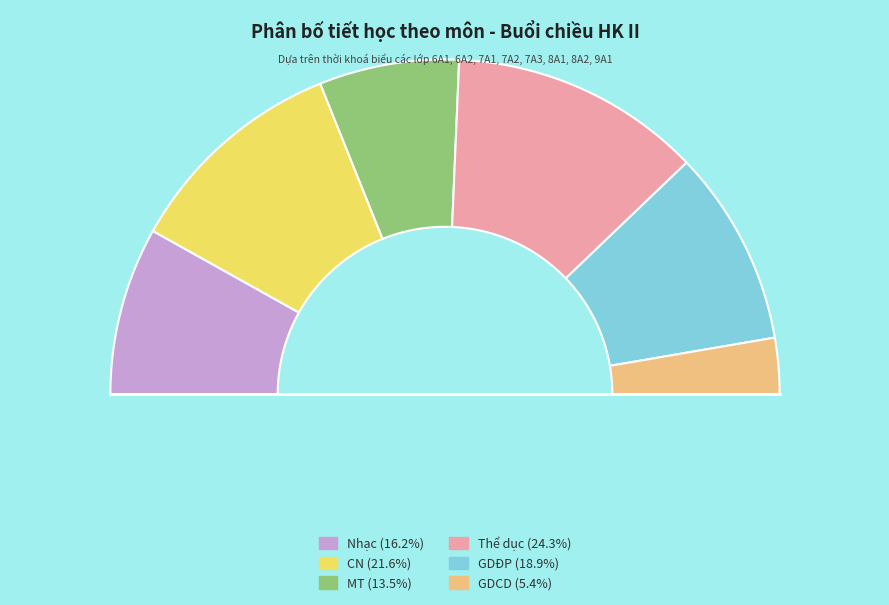

What percentage is the MT slice, to the nearest percent?

14%